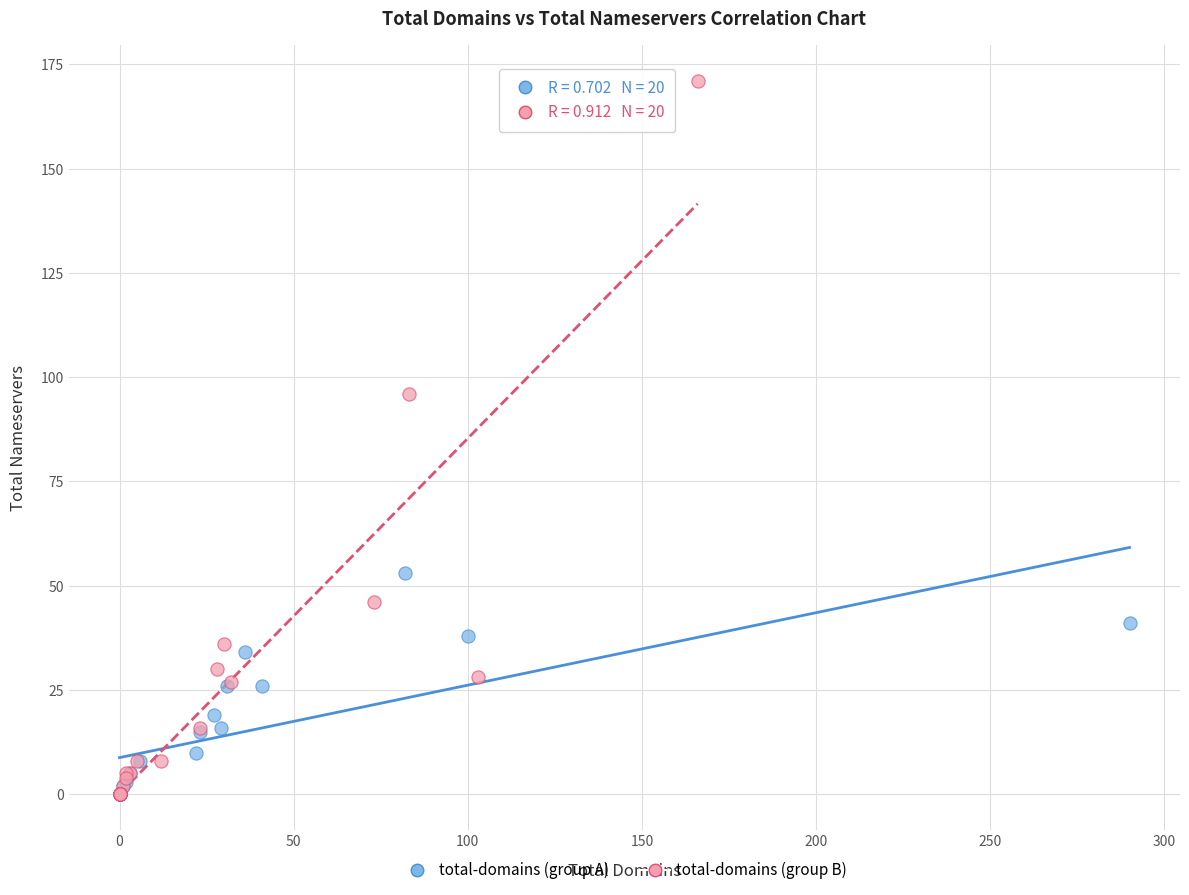

Which series has the largest Y range (max minus min)?

total-domains (group B)